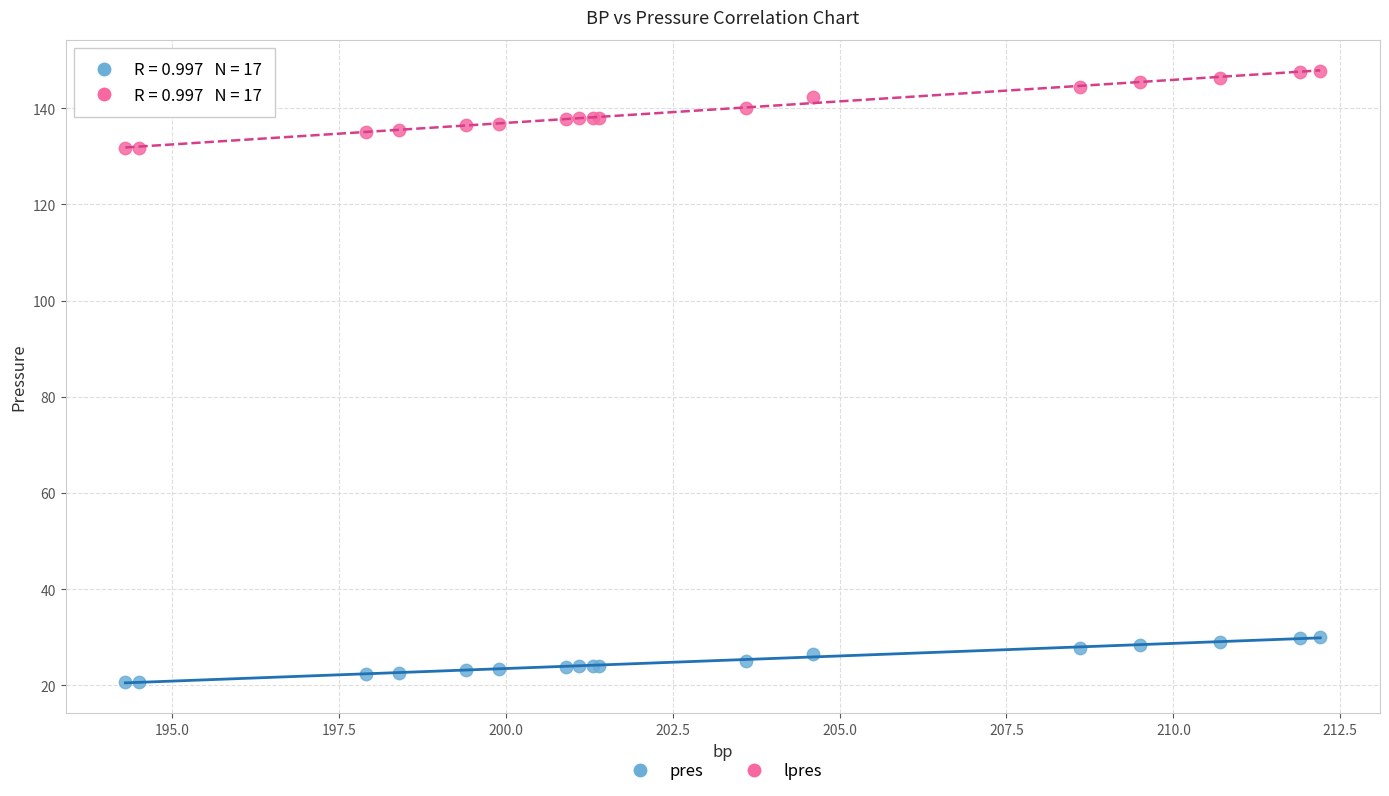

What is the X range (max minus min) for the scatter plot?

17.9